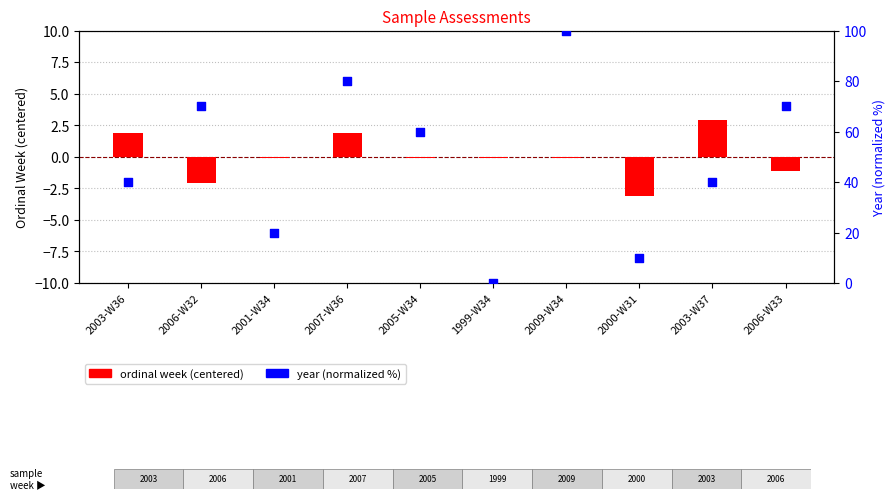

At how many categories does at least one series exceed 20?

7